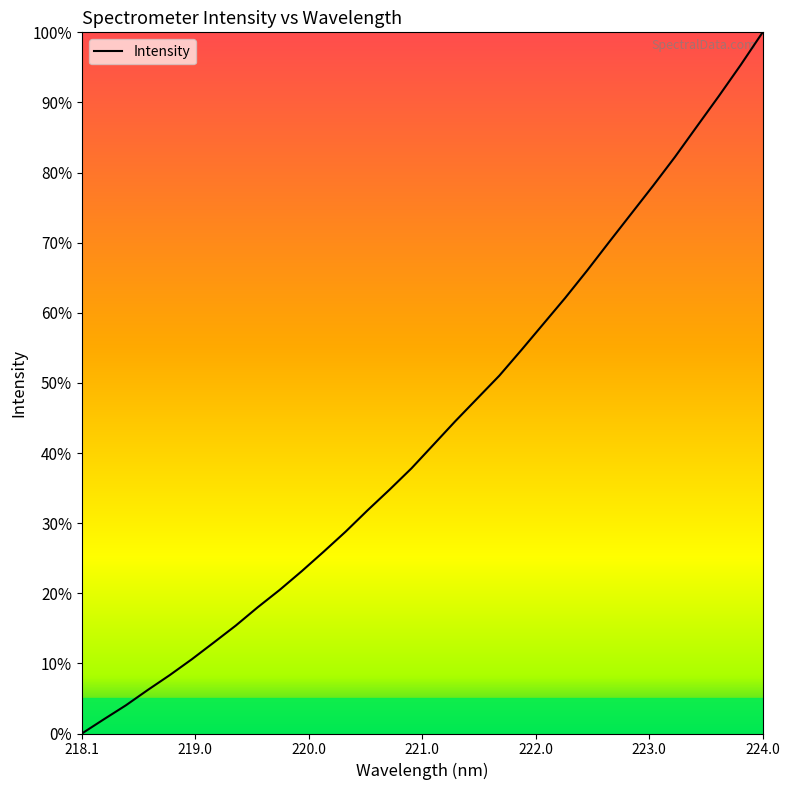

What is the greatest value displayed?

100.0